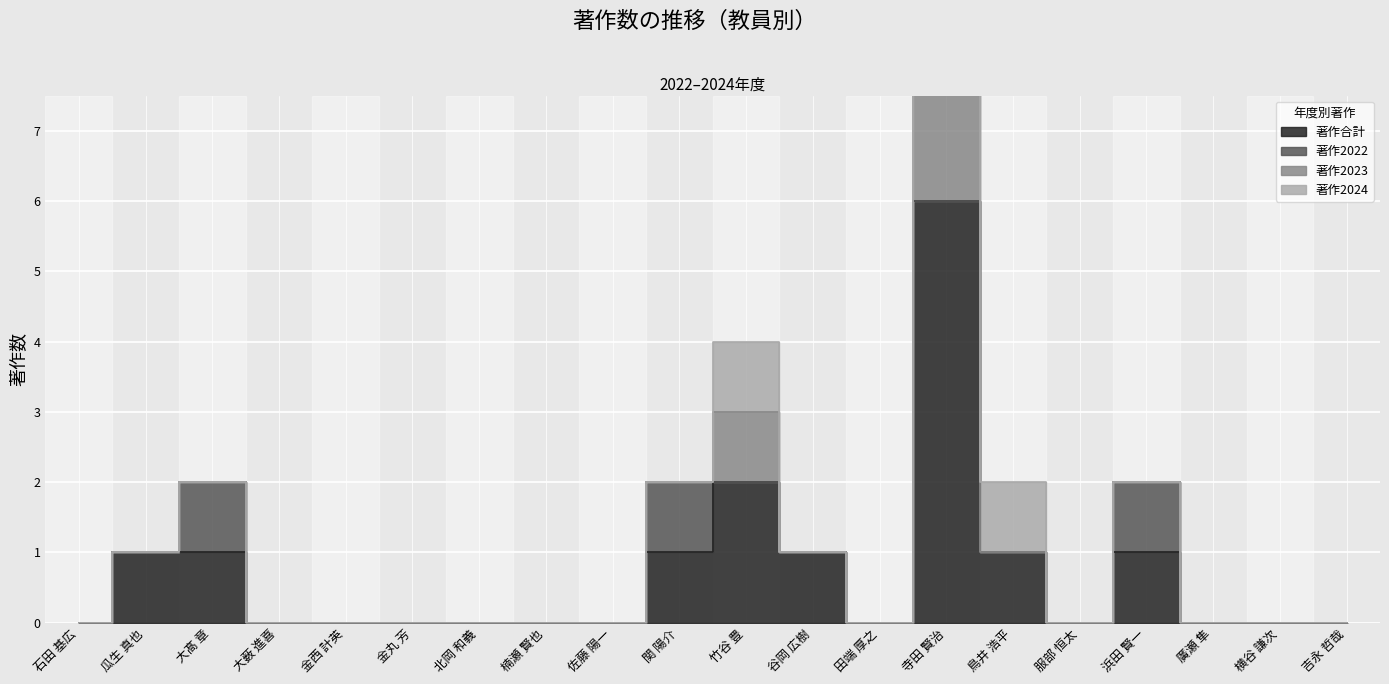

True or false: 著作合計 has a value of 1 at 浜田 賢一.

False